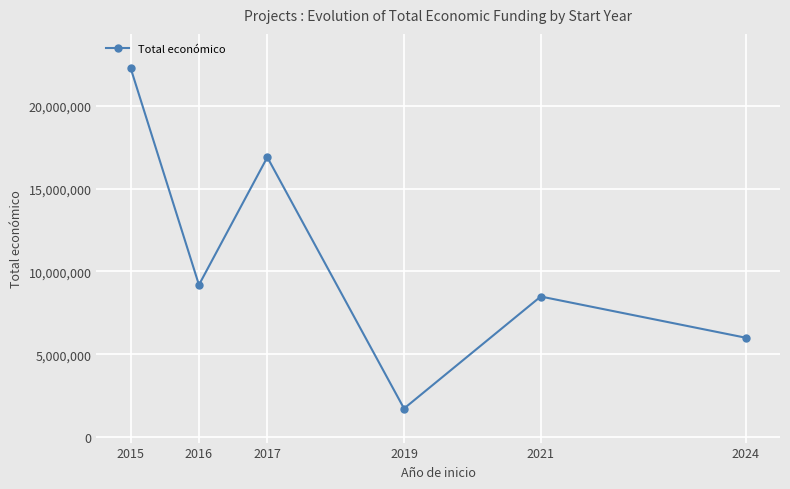

Reading left to right, what are all the values shown in this chart?

22278367	9187975	16889682	1726621	8485153	5997613